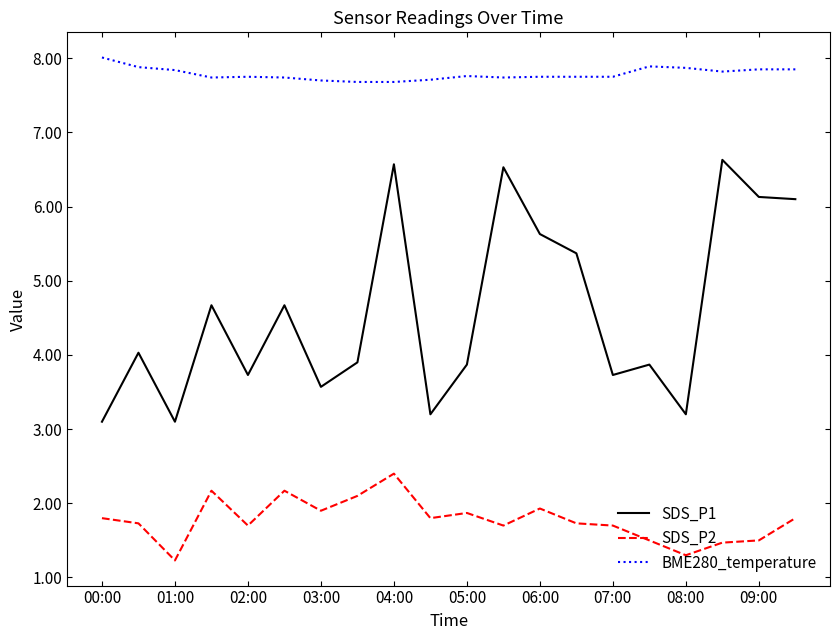

Which series has the largest total across all categories?

BME280_temperature